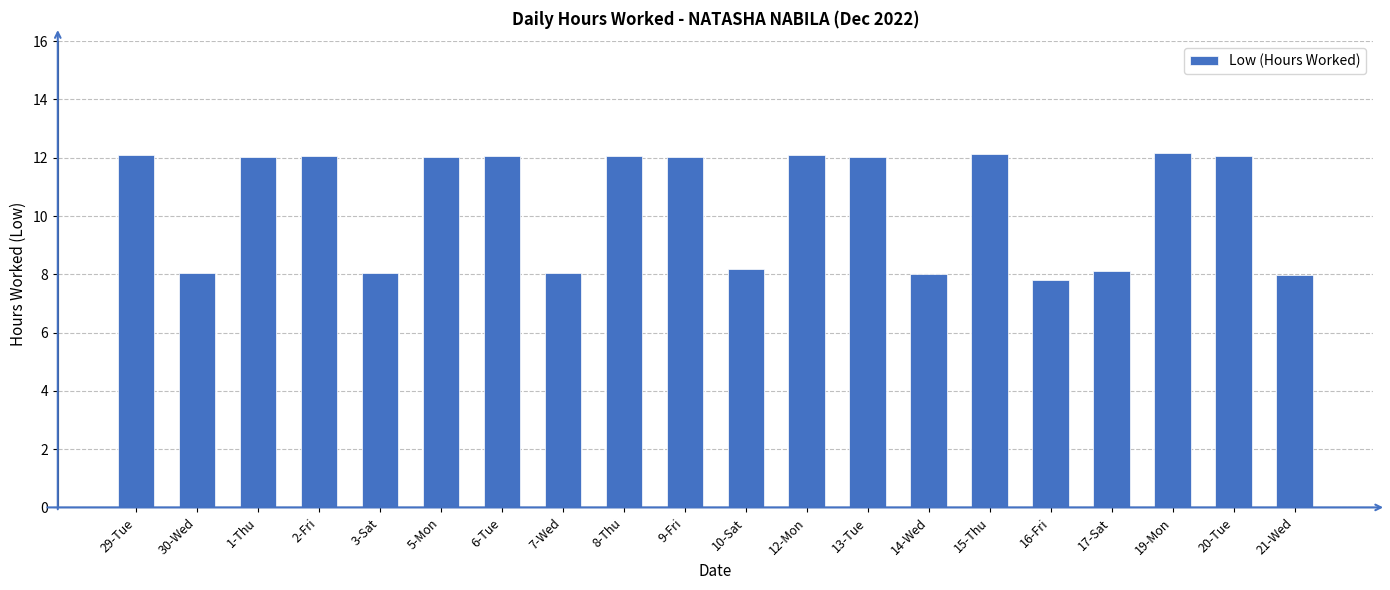

What is the average value?

10.5